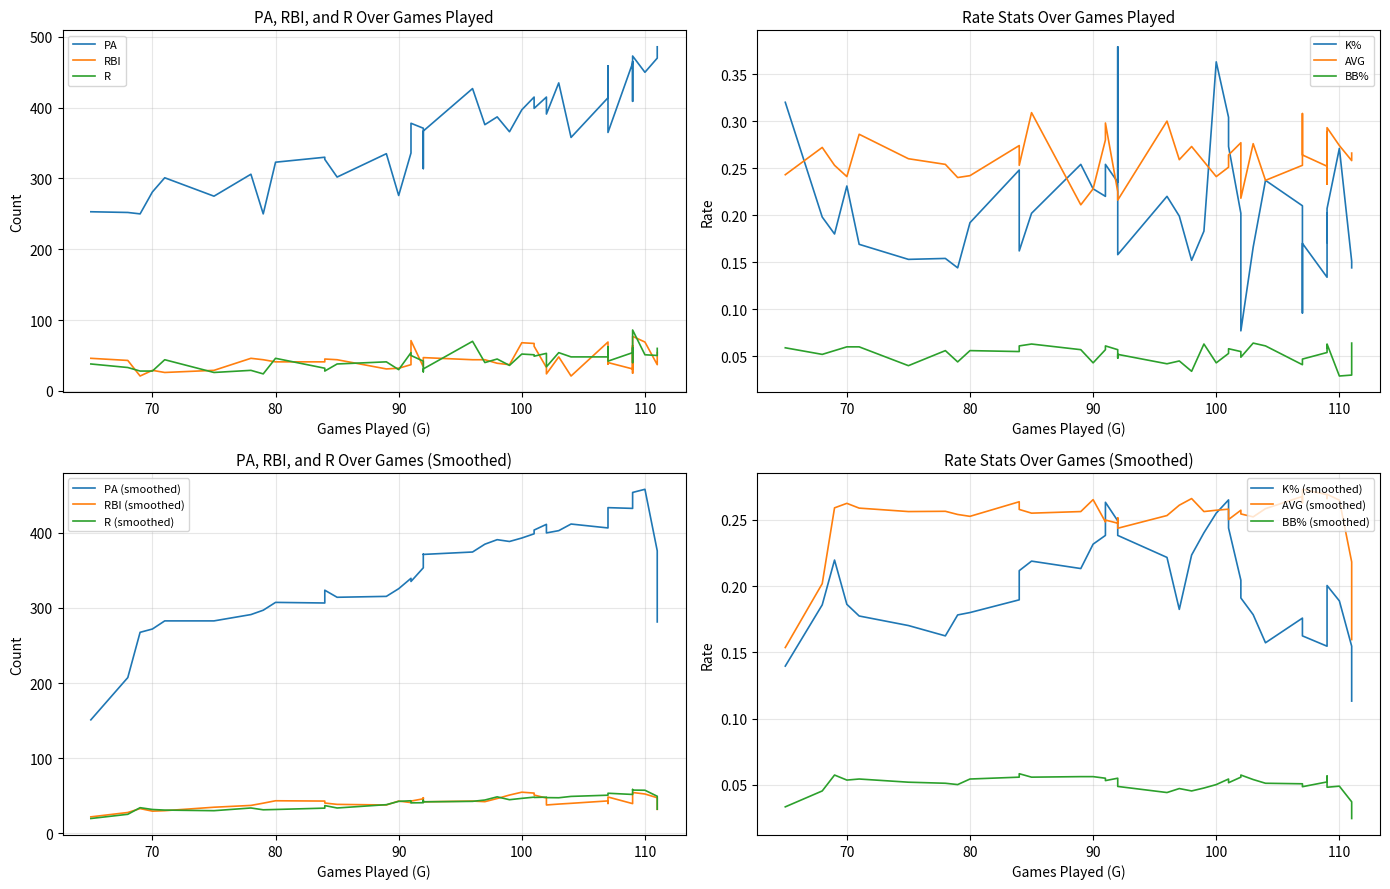

What is the difference between the second highest and minimum values in the RBI series?

50.0